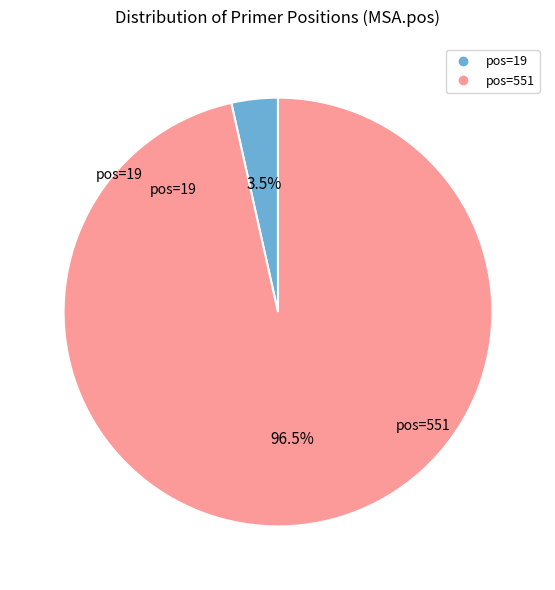

Count the number of slices in the pie.

2